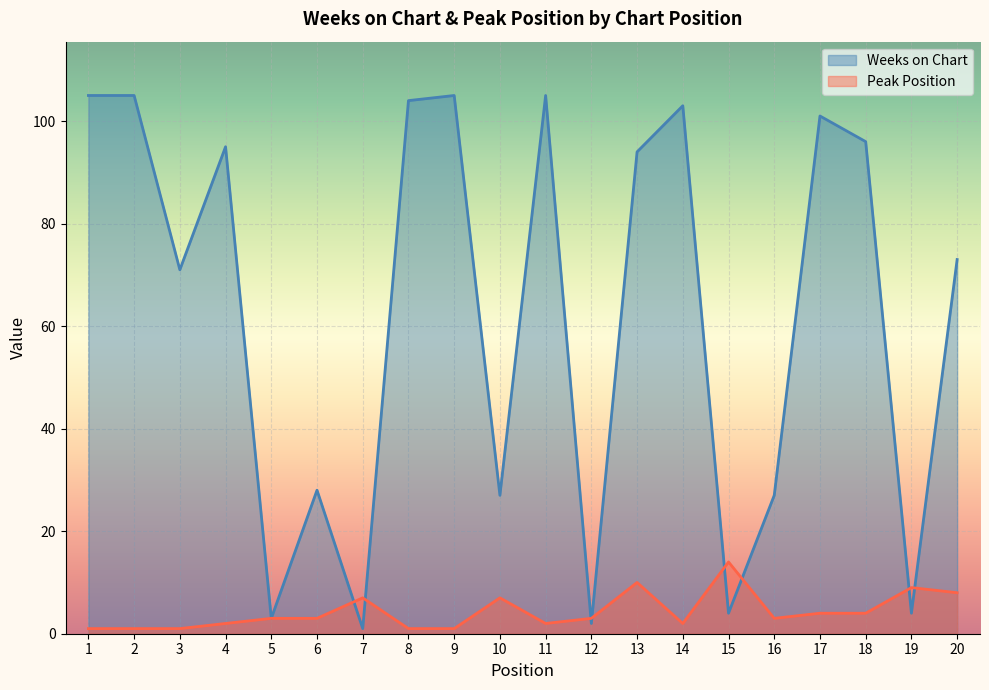

Rank the categories by Peak Position value from highest to lowest.

15, 13, 19, 20, 7, 10, 17, 18, 5, 6, 12, 16, 4, 11, 14, 1, 2, 3, 8, 9